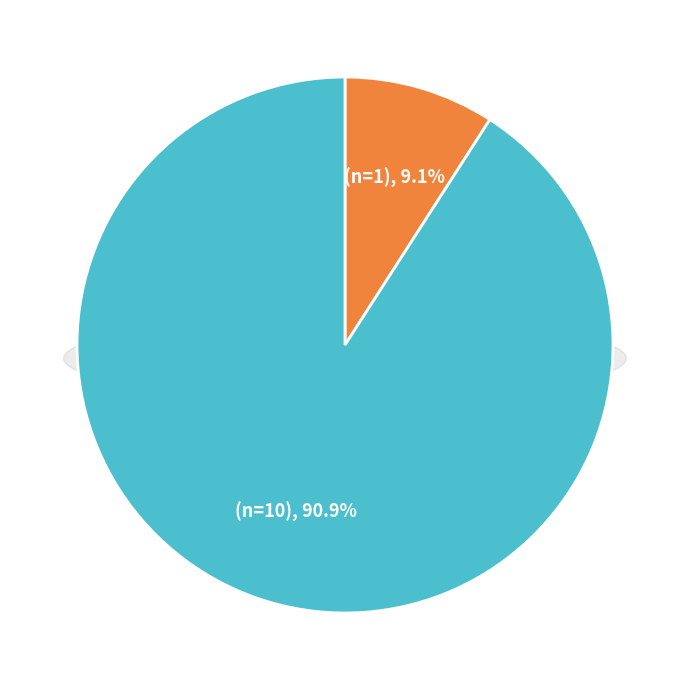

Which category has the biggest portion of the pie?

2019